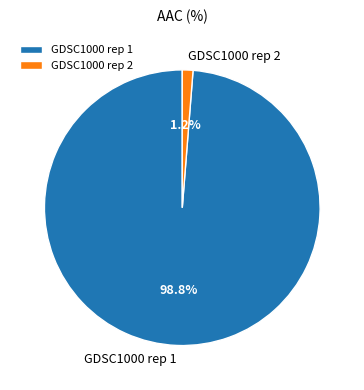

What percentage is the GDSC1000 rep 1 slice, to the nearest percent?

99%